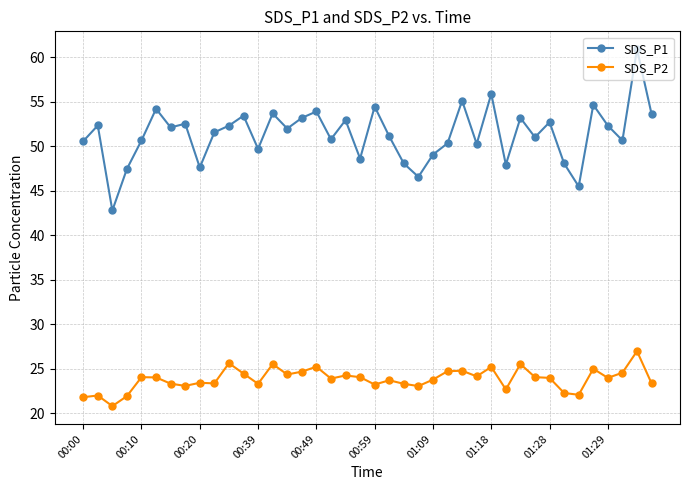

What is the lowest value of the SDS_P1 series?

42.8